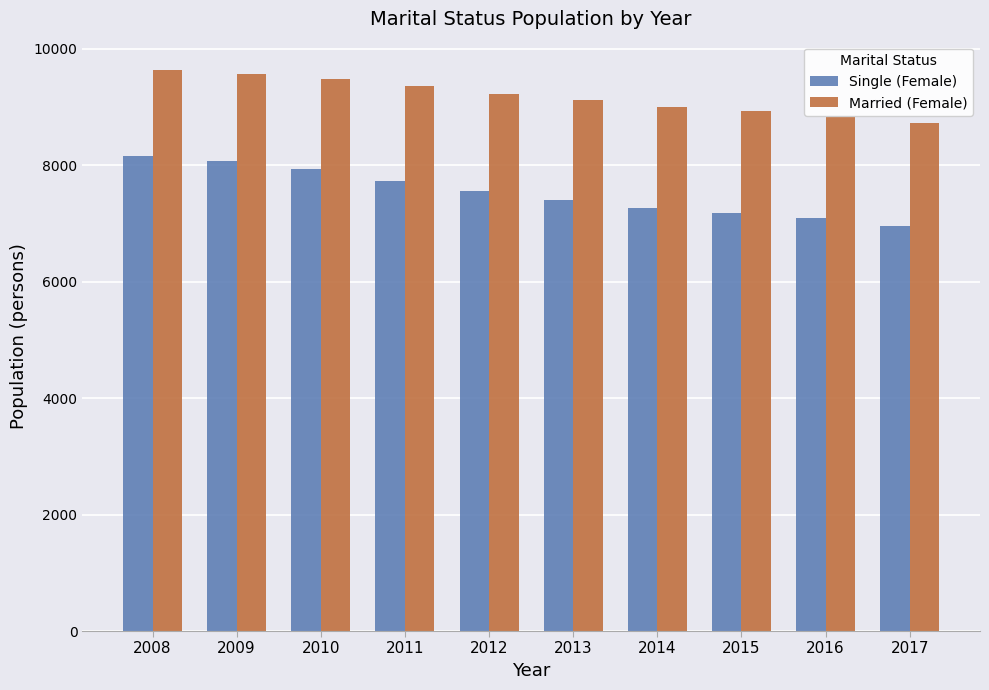

At which label does Single (Female) first exceed 7553?

2008